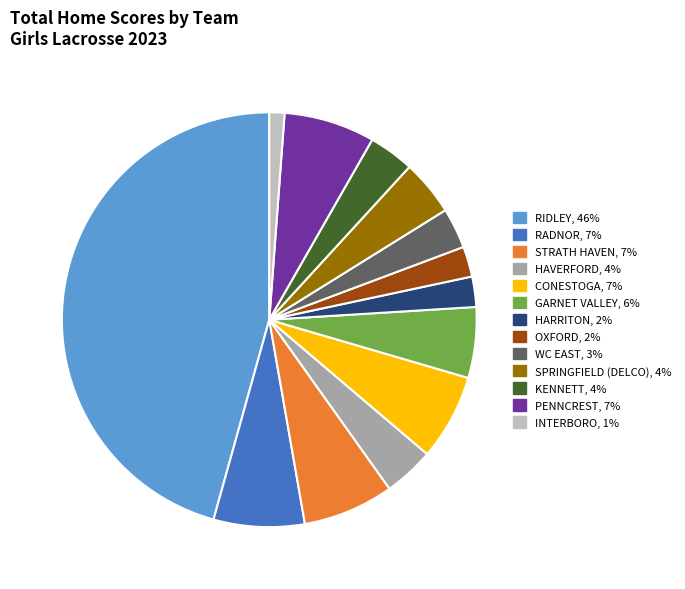

Does any single category account for the majority?

No